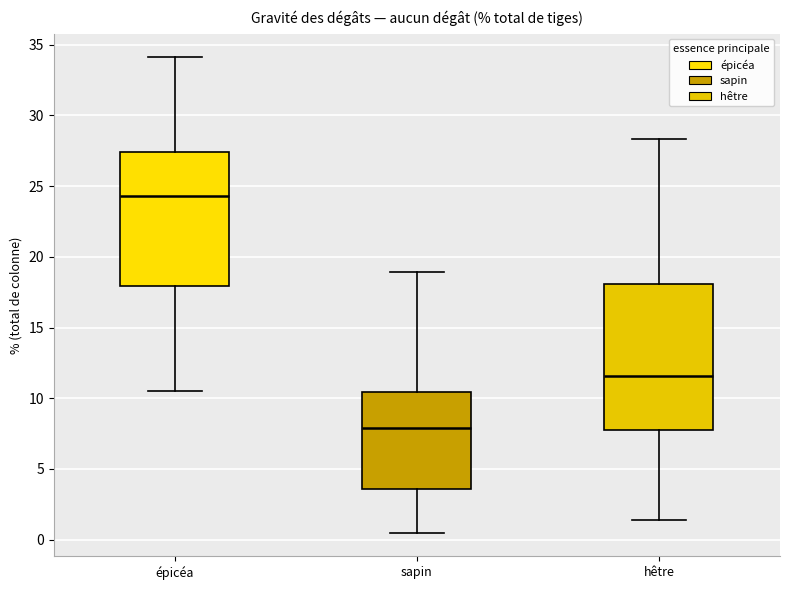

Reading left to right, read every box against the y-axis: the position of its median line, the range the box covers, and the ends of its whiskers. The values are not printed on the chart, so give them approximately, as read against the axis.

épicéa: median 24.5, box 18.0 to 27.5, whiskers 10.5 to 34.0
sapin: median 8.0, box 3.5 to 10.5, whiskers 0.5 to 19.0
hêtre: median 11.5, box 8.0 to 18.0, whiskers 1.5 to 28.5